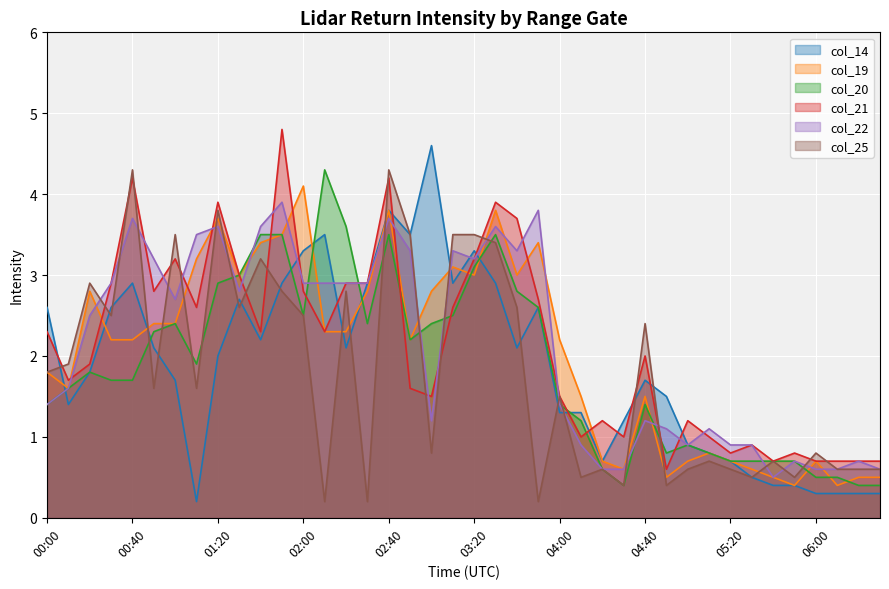

List the labels in order of col_25 value, largest first.

00:40, 02:40, 01:20, 01:00, 02:50, 03:10, 03:20, 03:30, 01:40, 00:20, 01:50, 02:20, 01:30, 03:40, 00:30, 02:00, 04:40, 00:10, 00:00, 00:50, 01:10, 04:00, 03:00, 06:00, 05:10, 05:40, 04:20, 05:00, 05:20, 06:10, 06:20, 06:30, 04:10, 05:30, 05:50, 04:30, 04:50, 02:10, 02:30, 03:50